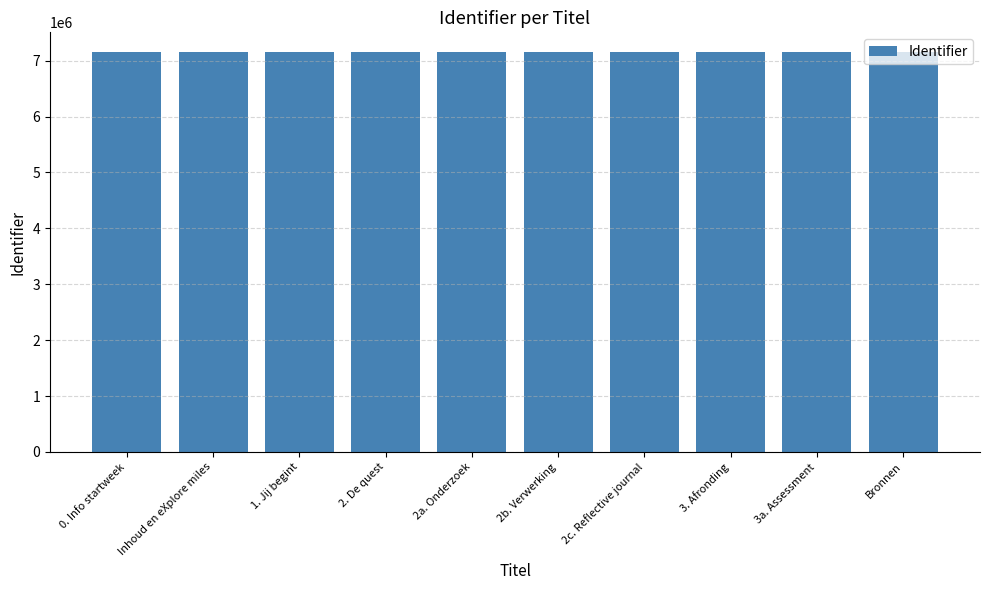

What is the smallest value displayed?

7148182